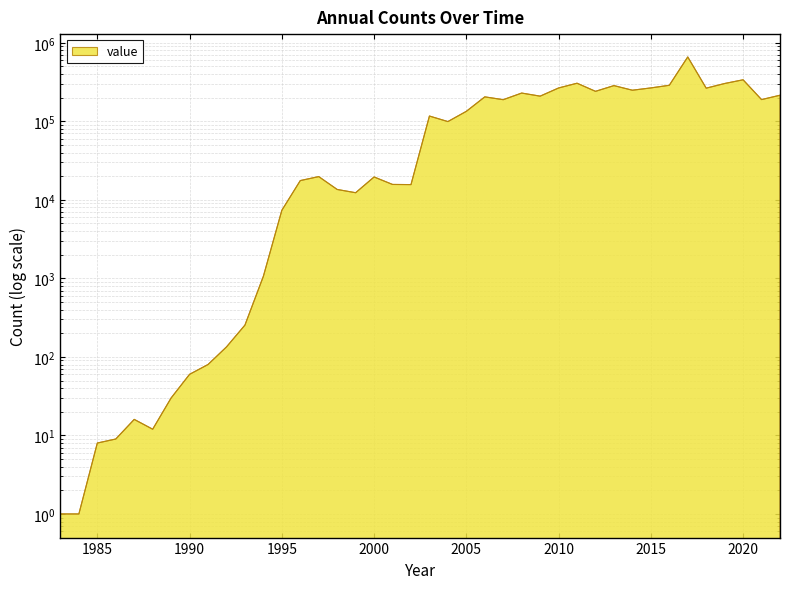

Rank the categories by value from highest to lowest.

2017, 2020, 2011, 2019, 2016, 2013, 2015, 2010, 2018, 2014, 2012, 2008, 2022, 2009, 2006, 2021, 2007, 2005, 2003, 2004, 1997, 2000, 1996, 2001, 2002, 1998, 1999, 1995, 1994, 1993, 1992, 1991, 1990, 1989, 1987, 1988, 1986, 1985, 1983, 1984